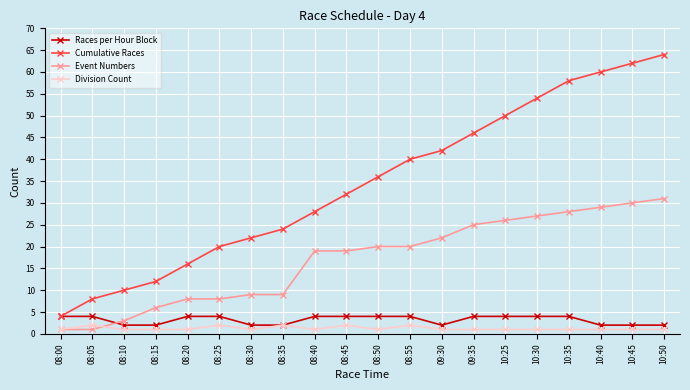

The Cumulative Races series shows 16 at 08:20. True or false?

True